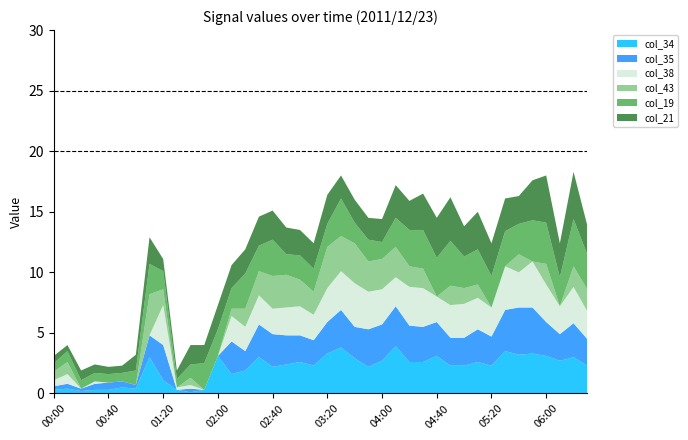

Reading left to right, extract all data points from this chart.

col_19: 0.7	0.9	0.7	0.7	0.7	0.7	1.2	2.5	1.5	0.7	1.1	2.2	2.2	1.7	2.9	2.1	3.0	1.7	2.0	1.9	1.9	3.1	1.7	1.8	1.4	2.4	3.0	3.2	3.2	3.7	2.6	2.9	2.6	2.9	2.5	3.4	3.4	2.4	3.9	2.9
col_21: 0.6	0.5	0.8	0.7	0.6	0.6	1.3	2.2	1.0	0.7	1.6	1.5	2.0	1.9	2.0	2.4	2.4	2.2	2.1	2.1	2.4	1.9	1.9	1.8	1.9	2.7	2.4	3.0	3.3	3.6	2.5	3.1	2.7	2.7	2.3	3.3	3.9	2.8	3.9	2.4
col_34: 0.3	0.4	0.2	0.3	0.3	0.5	0.4	3.0	1.1	0.3	0.1	0.3	3.1	1.6	1.9	3.0	2.2	2.4	2.6	2.3	3.3	3.8	2.9	2.2	2.7	3.9	2.6	2.6	3.1	2.3	2.3	2.6	2.3	3.5	3.2	3.3	3.1	2.7	3.0	2.3
col_35: 0.3	0.4	0.2	0.5	0.6	0.5	0.3	1.8	2.9	0.0	0.3	0.0	0.0	2.7	1.6	2.7	2.7	2.4	2.2	2.1	2.6	3.1	2.6	3.1	3.0	3.3	3.0	2.9	2.8	2.3	2.3	2.7	2.4	3.4	3.9	3.8	2.8	2.2	2.8	2.2
col_38: 0.5	0.8	0.0	0.2	0.0	0.0	0.0	0.0	3.3	0.2	0.3	0.0	0.0	2.1	2.0	2.4	2.1	2.3	2.4	2.1	2.8	3.2	3.6	3.1	2.9	2.4	3.2	3.2	2.1	2.7	2.8	2.6	2.4	3.6	2.9	3.8	3.1	2.3	3.0	2.3
col_43: 0.7	1.0	0.0	0.0	0.0	0.0	0.0	3.4	1.3	0.0	0.6	0.0	0.0	0.6	1.5	2.0	2.7	2.7	2.2	1.9	3.4	2.9	3.3	2.5	2.5	2.5	1.7	1.6	0.0	1.6	1.3	1.1	0.0	0.0	1.5	0.0	1.7	0.0	1.7	1.8